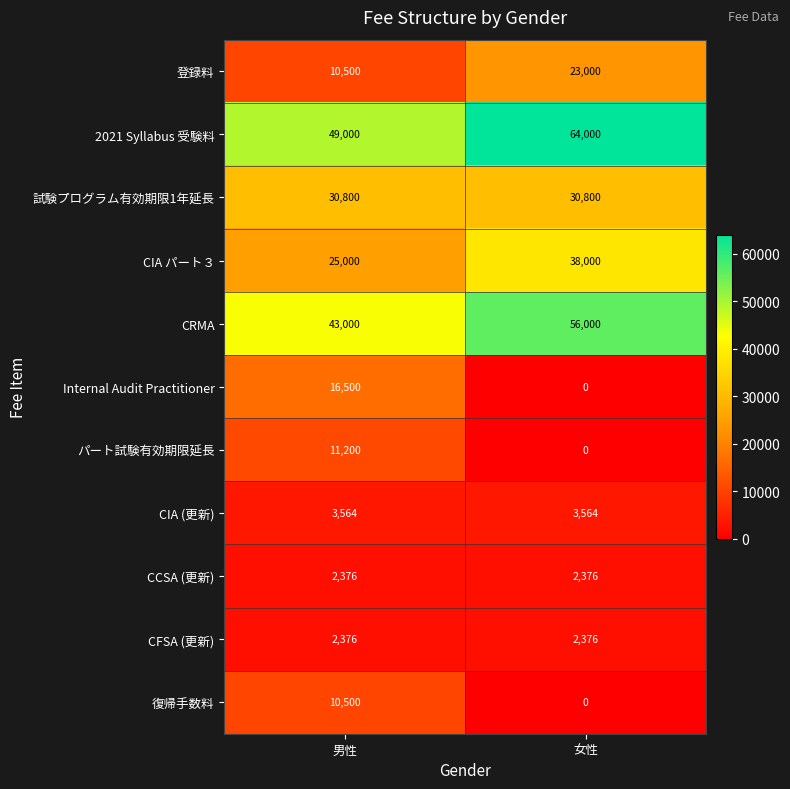

Reading left to right, list all the values displayed in this chart.

登録料: 10500	23000
2021 Syllabus 受験料: 49000	64000
試験プログラム有効期限1年延長: 30800	30800
CIA パート３: 25000	38000
CRMA: 43000	56000
Internal Audit Practitioner: 16500	0
パート試験有効期限延長: 11200	0
CIA (更新): 3564	3564
CCSA (更新): 2376	2376
CFSA (更新): 2376	2376
復帰手数料: 10500	0